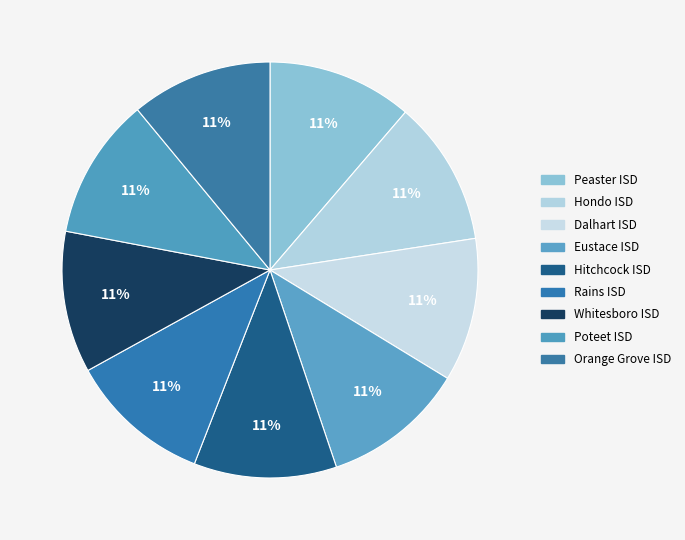

Rank the categories by value from highest to lowest.

Peaster ISD, Hondo ISD, Dalhart ISD, Eustace ISD, Hitchcock ISD, Rains ISD, Whitesboro ISD, Poteet ISD, Orange Grove ISD